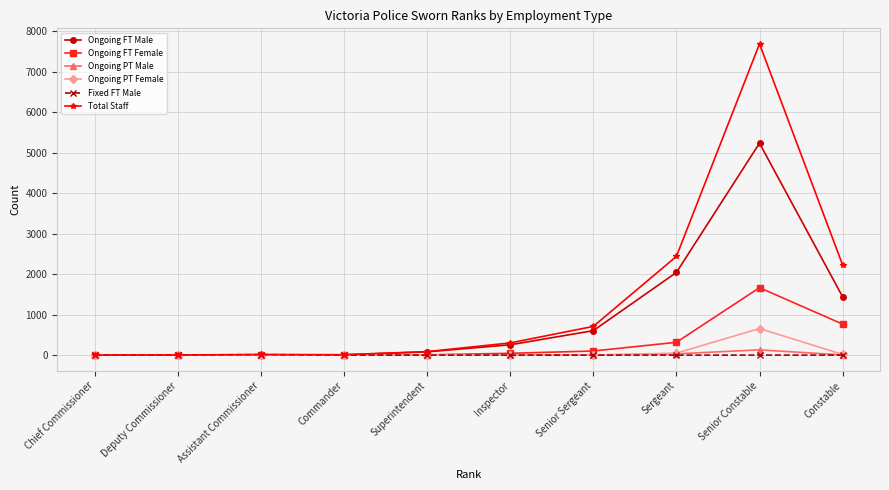

Is it true that Ongoing FT Male equals 604 at Senior Sergeant?

True